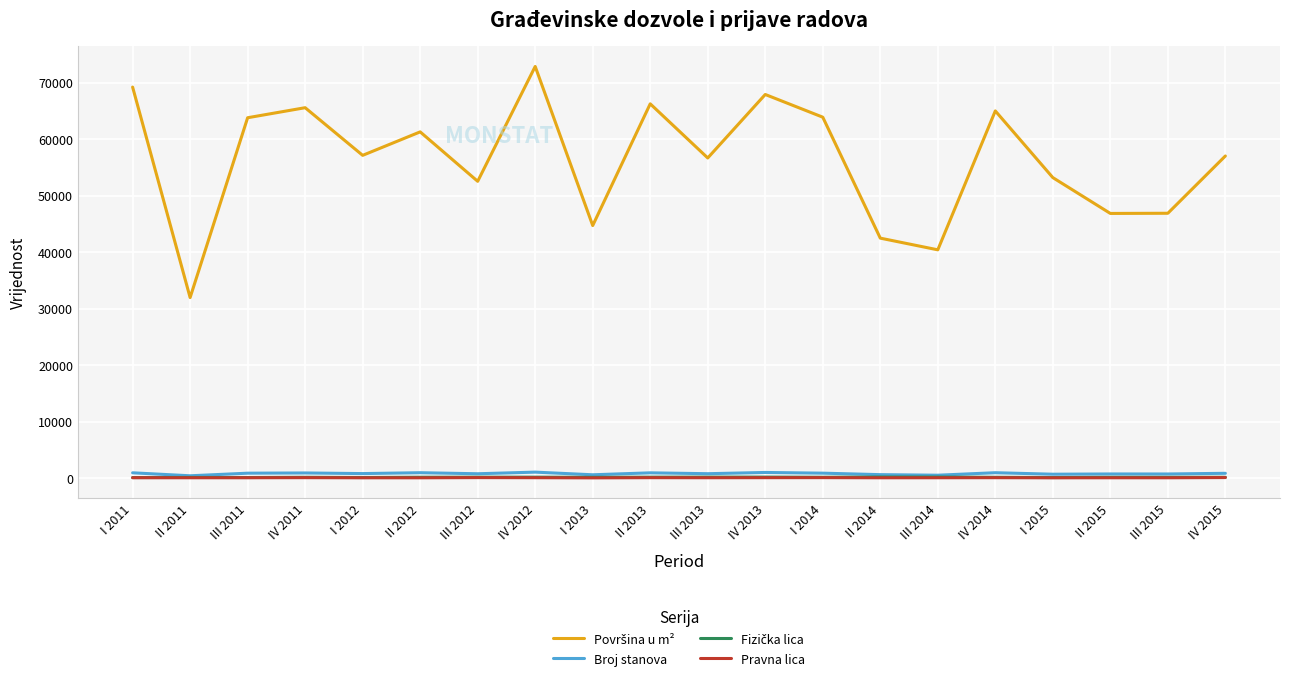

How many series are shown in this chart?

4